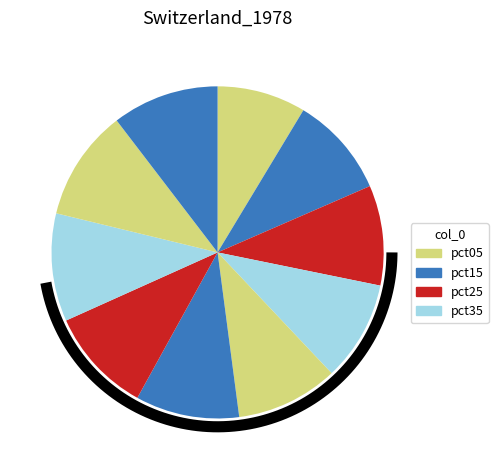

Which slice is the smallest?

pct05